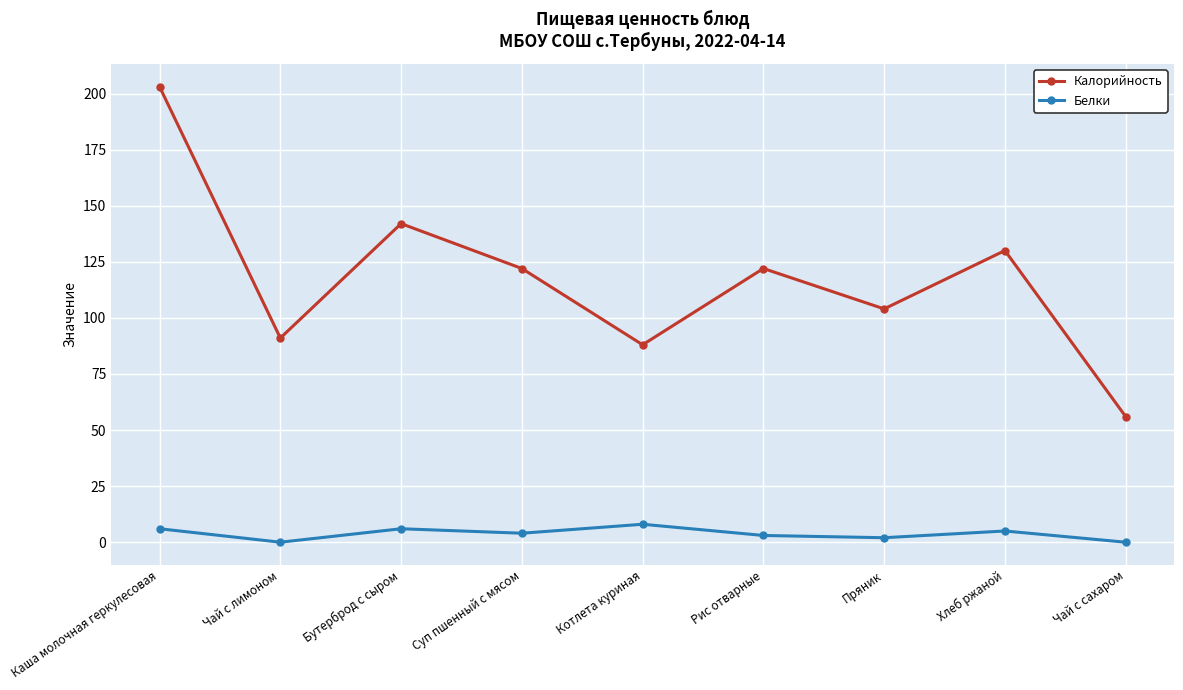

Rank the series by their maximum value, from highest to lowest.

Калорийность, Белки